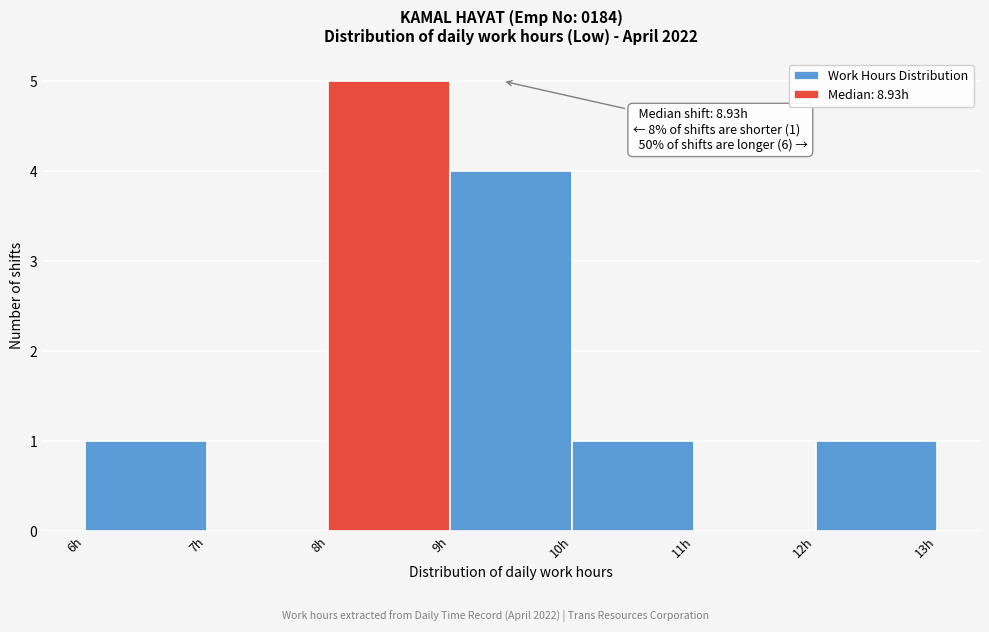

Which range on the x-axis has the tallest bar?

8 to 9